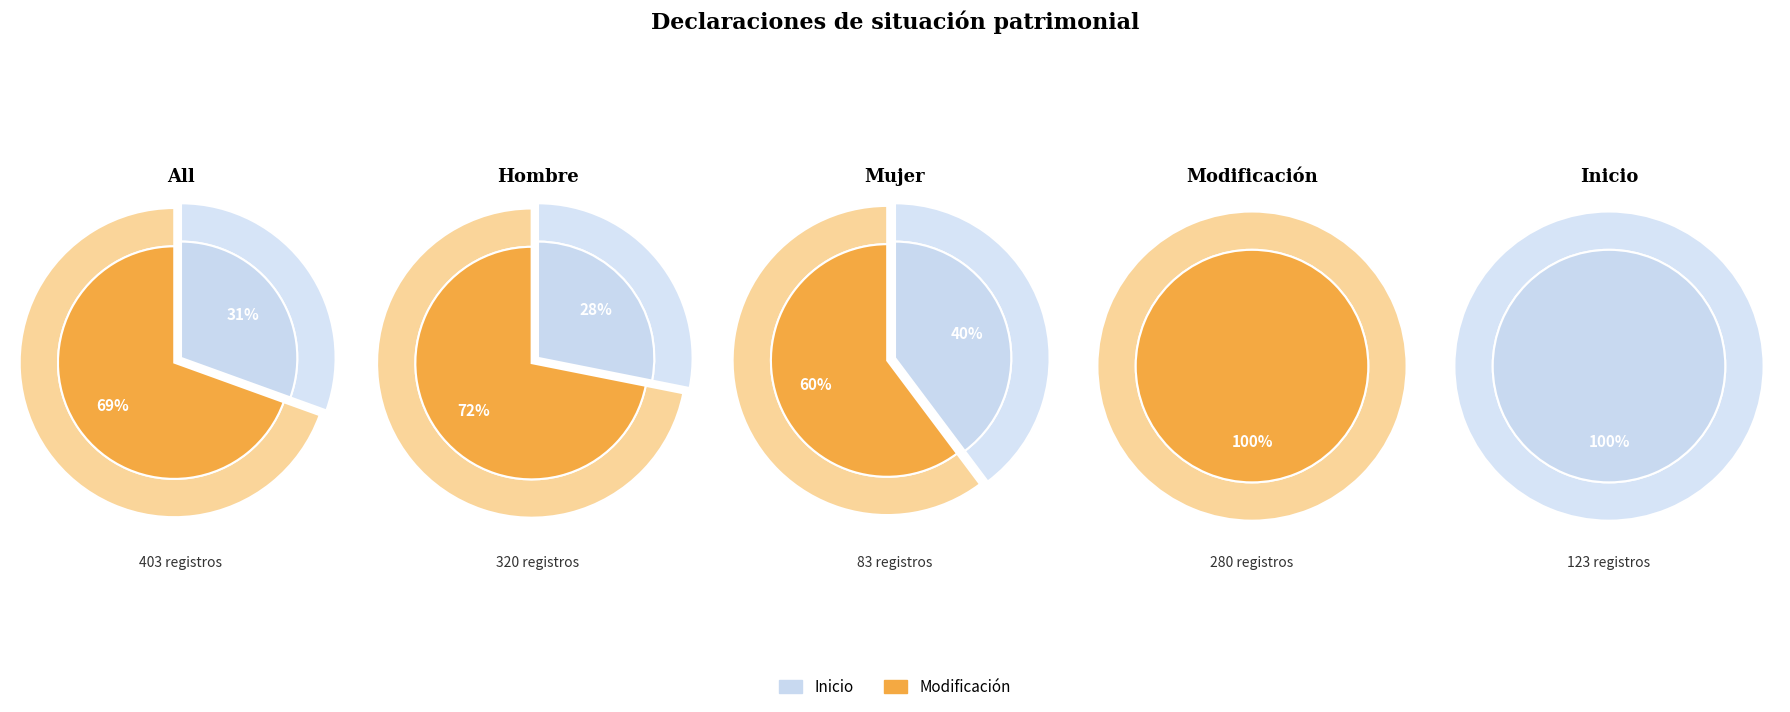

Which series has the largest range (max minus min)?

Modificación